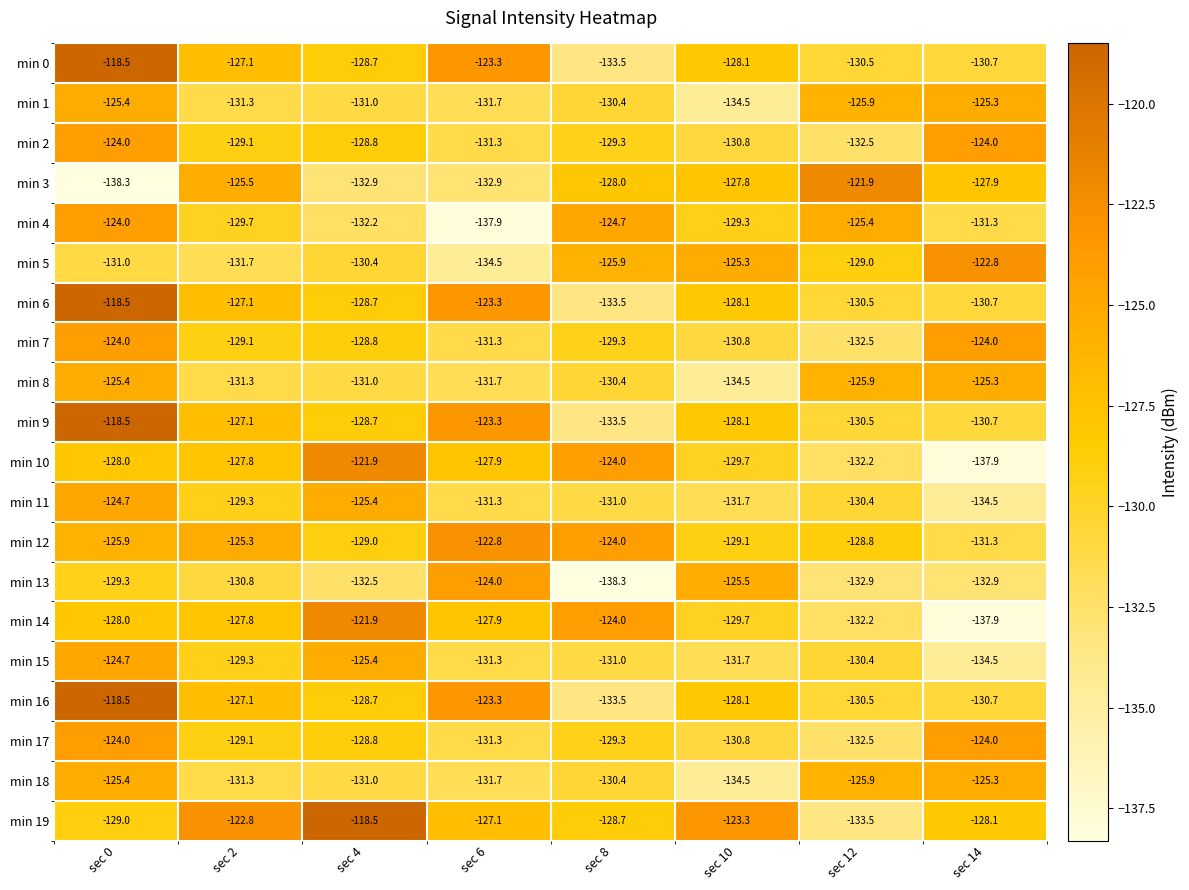

Which category has the lowest value in the min 9 series?

sec 8